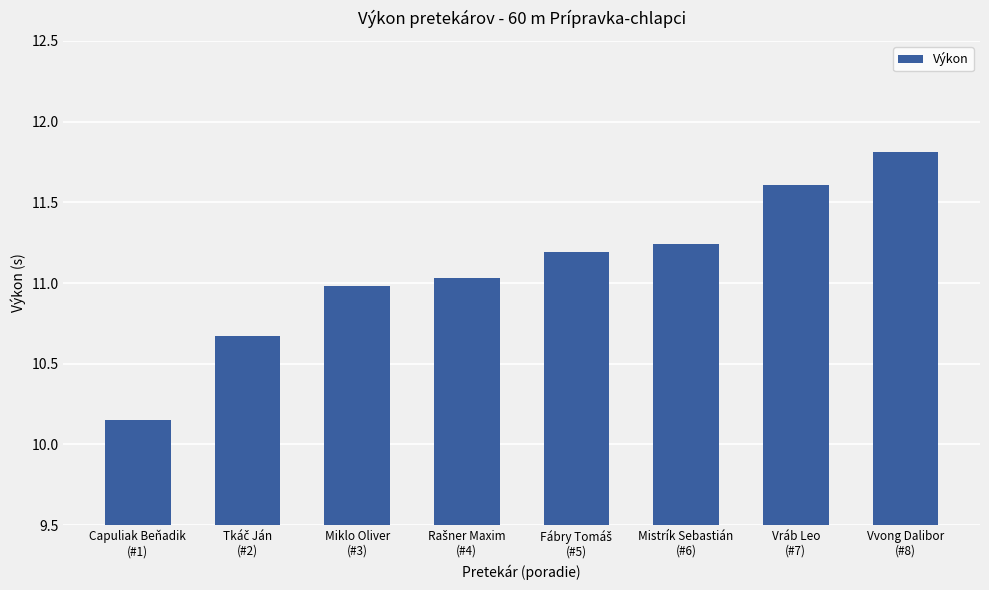

What is the greatest value displayed?

11.8